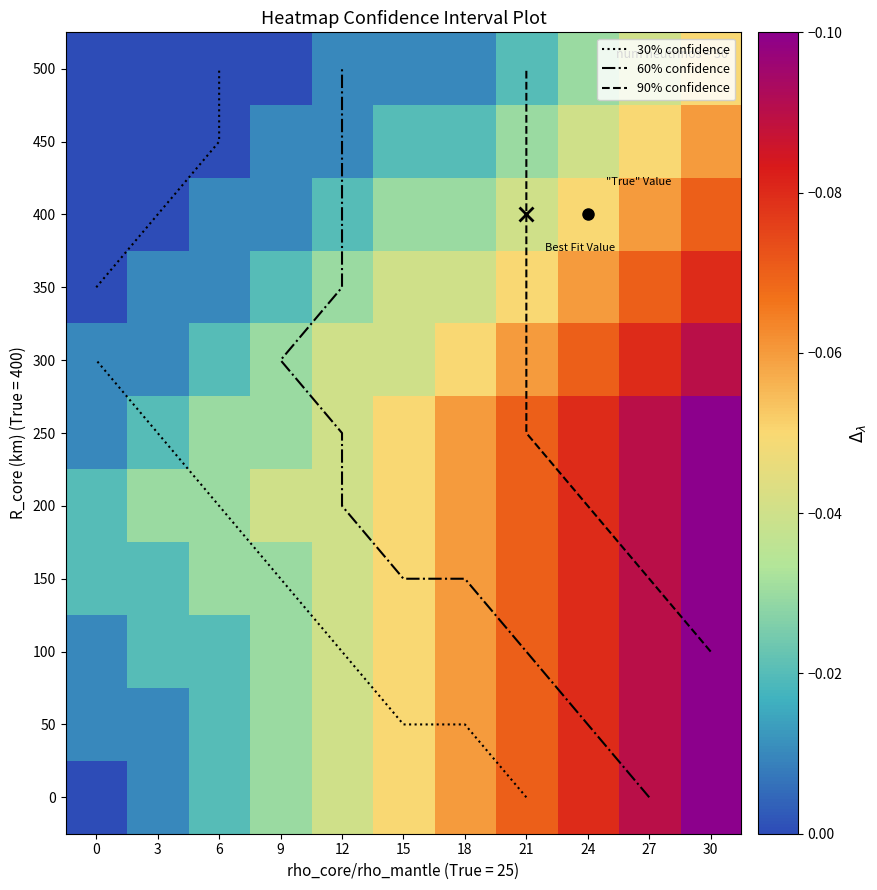

What is the smallest value displayed?

-0.1